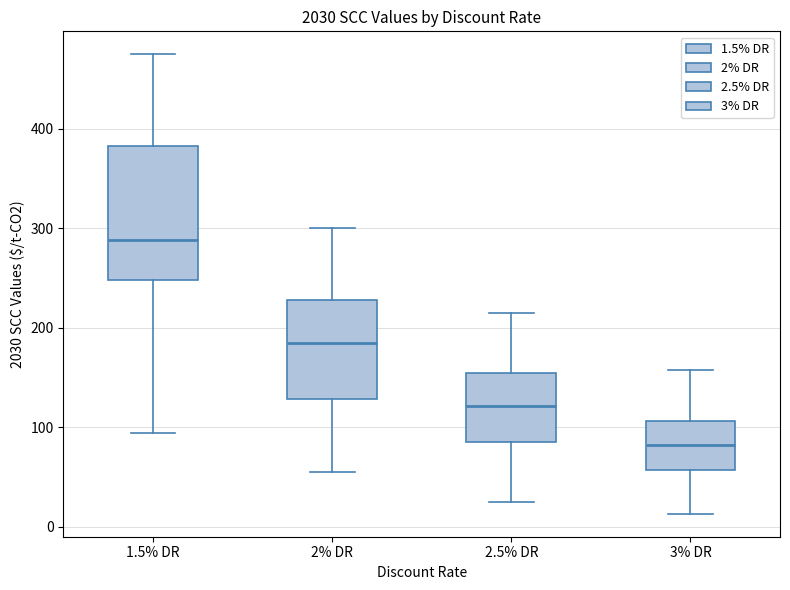

Reading left to right, transcribe this box plot: for each box, give where its median line is, the range the box spans, and where its two whiskers end, as read against the y-axis. The values are not printed on the chart, so give them approximately, as read against the axis.

1.5% DR: median 290, box 250 to 380, whiskers 90 to 480
2% DR: median 180, box 130 to 230, whiskers 60 to 300
2.5% DR: median 120, box 80 to 150, whiskers 30 to 220
3% DR: median 80, box 60 to 110, whiskers 10 to 160